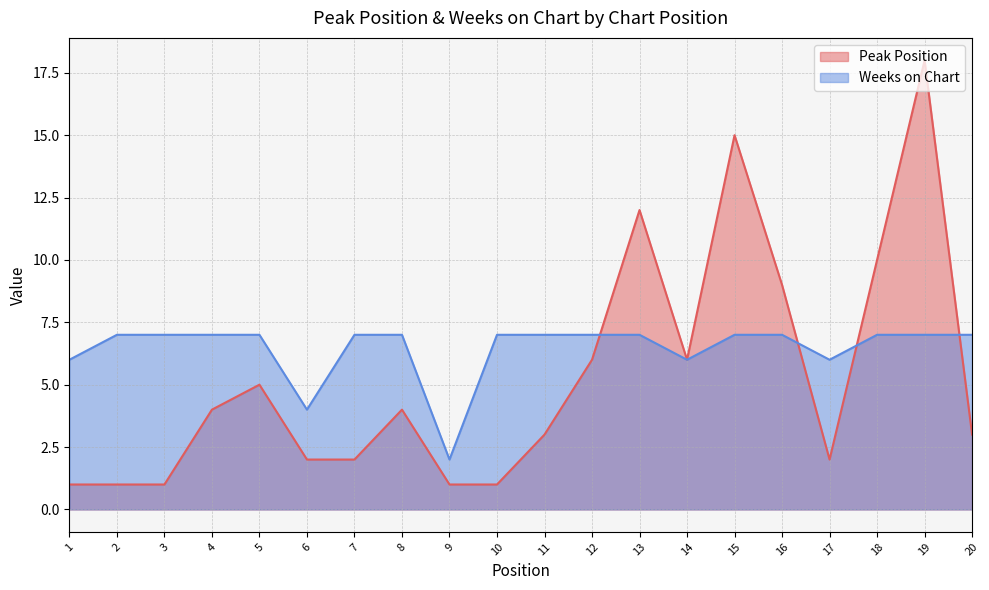

Which series has the widest spread of values?

Peak Position